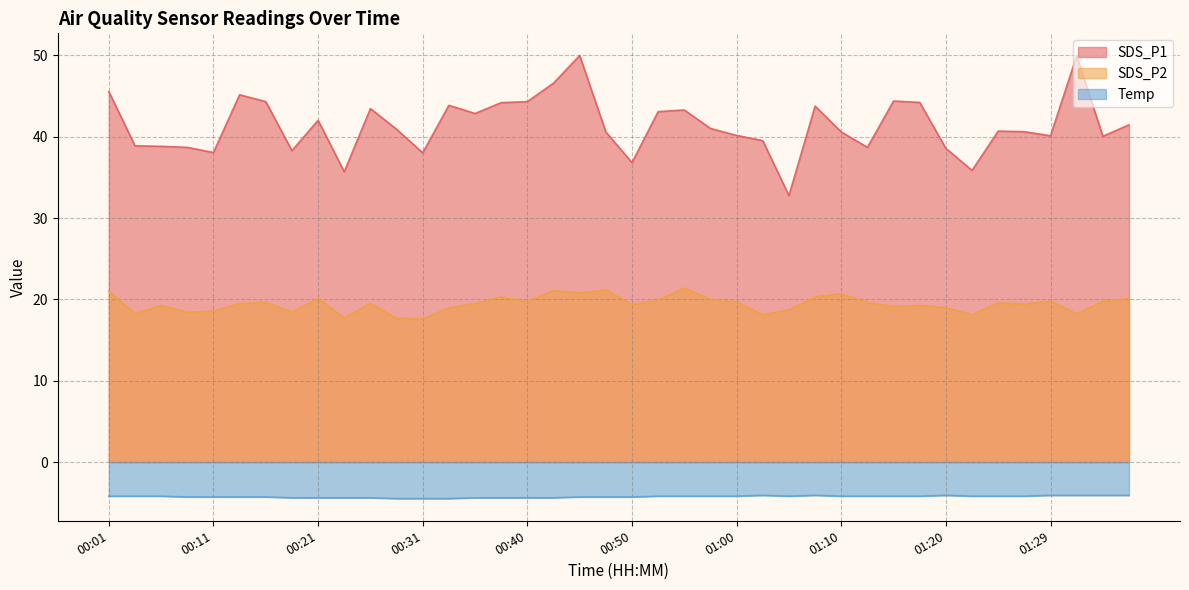

How many interior local valleys does the SDS_P2 series have?

13